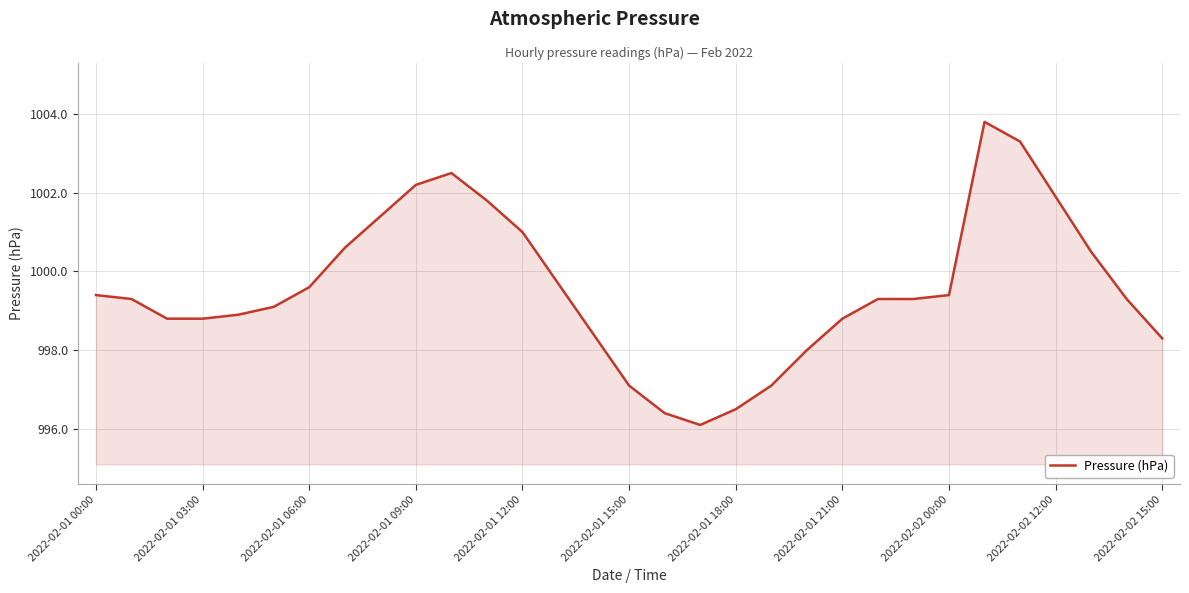

What is the smallest value displayed?

996.1